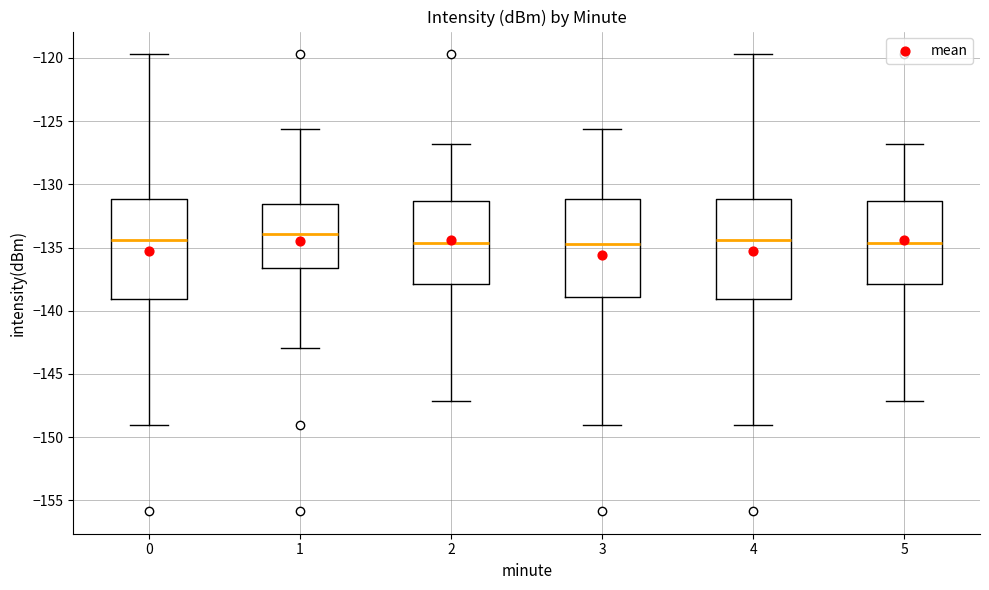

Reading left to right, read every box against the y-axis: the position of its median line, the range the box covers, and the ends of its whiskers. The values are not printed on the chart, so give them approximately, as read against the axis.

0: median -134.5, box -139.0 to -131.0, whiskers -149.0 to -119.5
1: median -134.0, box -136.5 to -131.5, whiskers -143.0 to -125.5
2: median -134.5, box -138.0 to -131.5, whiskers -147.0 to -127.0
3: median -134.5, box -139.0 to -131.0, whiskers -149.0 to -125.5
4: median -134.5, box -139.0 to -131.0, whiskers -149.0 to -119.5
5: median -134.5, box -138.0 to -131.5, whiskers -147.0 to -127.0